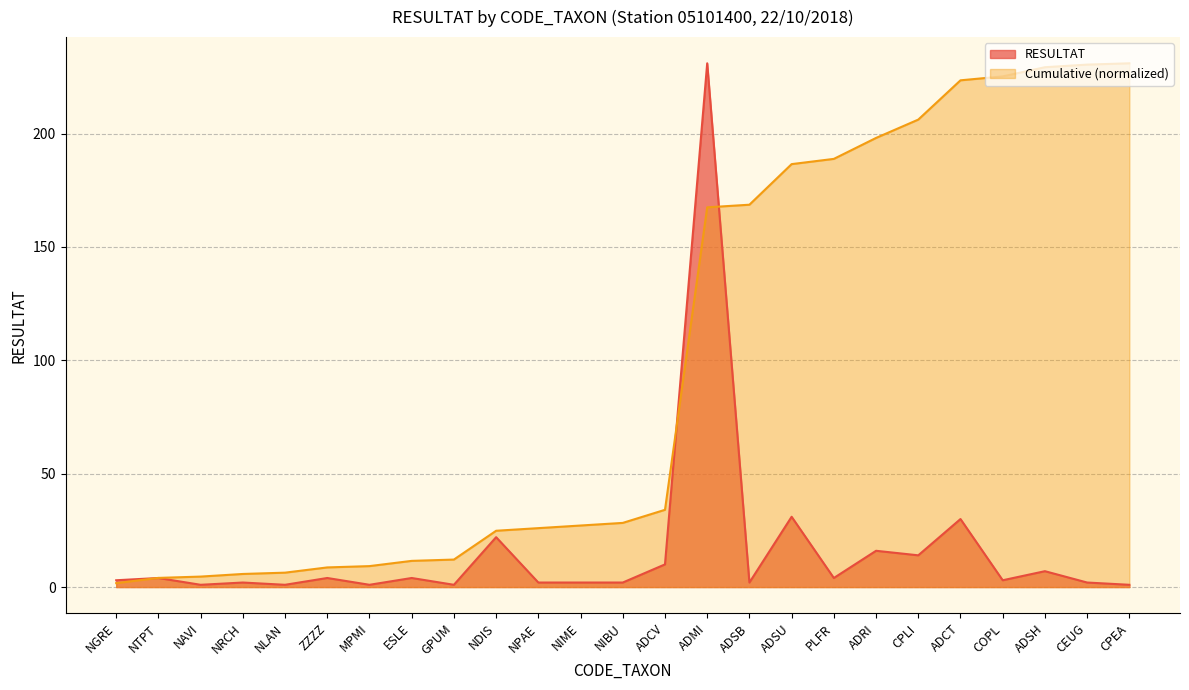

Where do RESULTAT and Cumulative first cross each other?

NGRE and NTPT